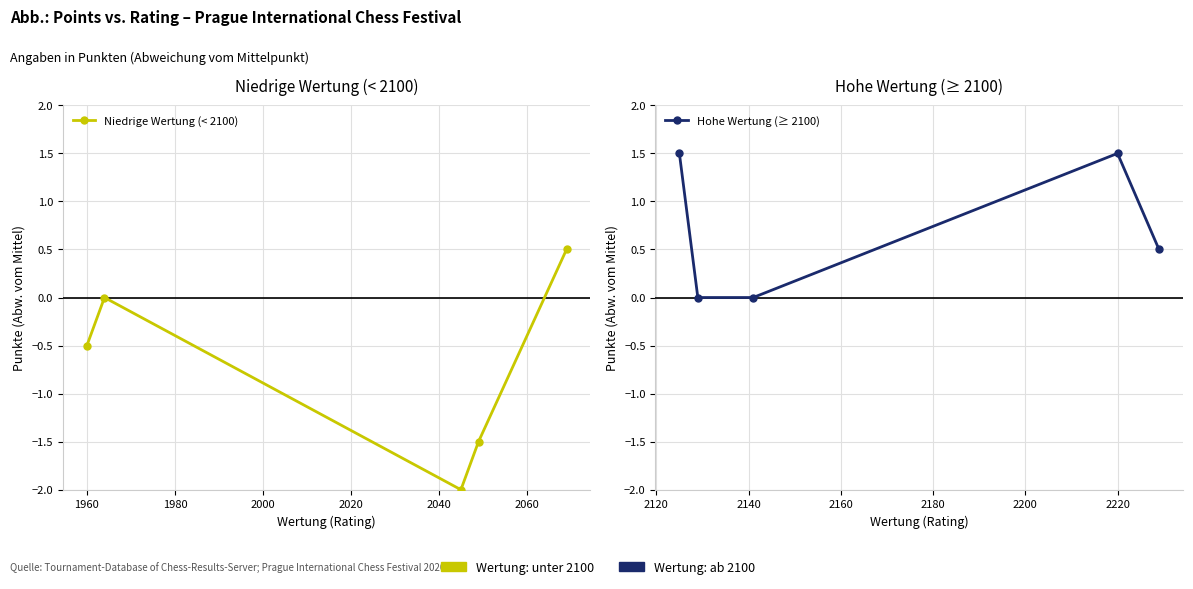

How many categories are shown in the chart?

5